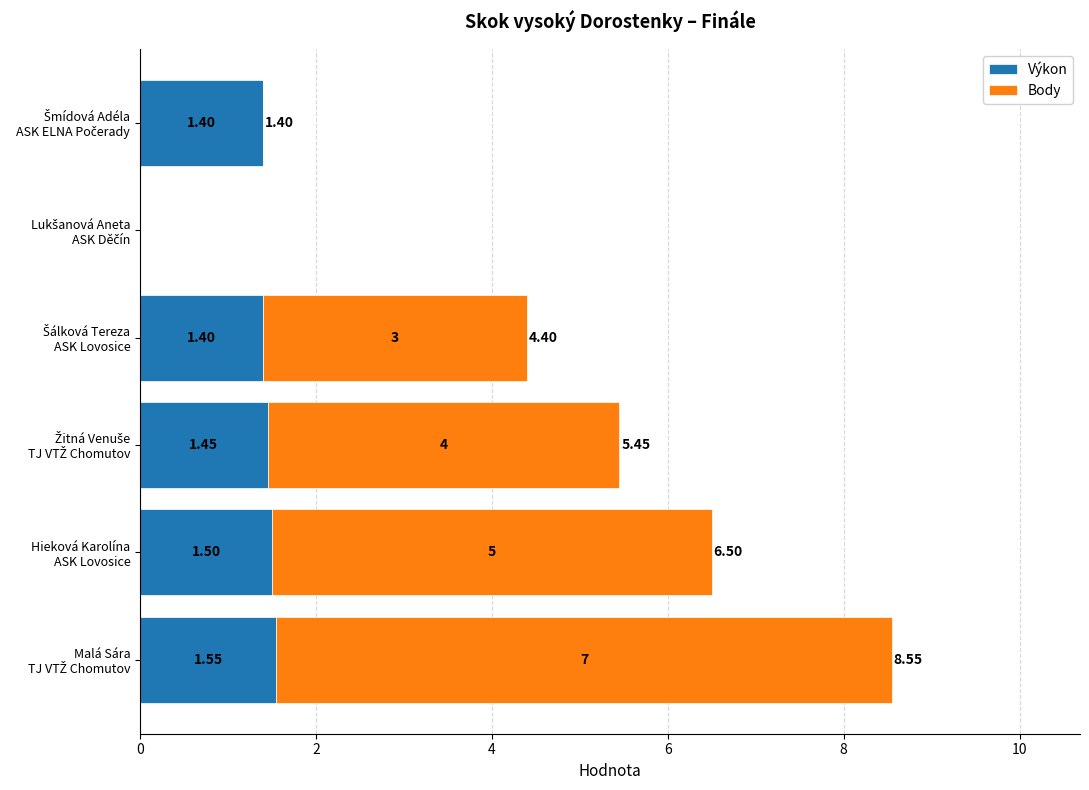

What is the sum of all Výkon values?

7.3